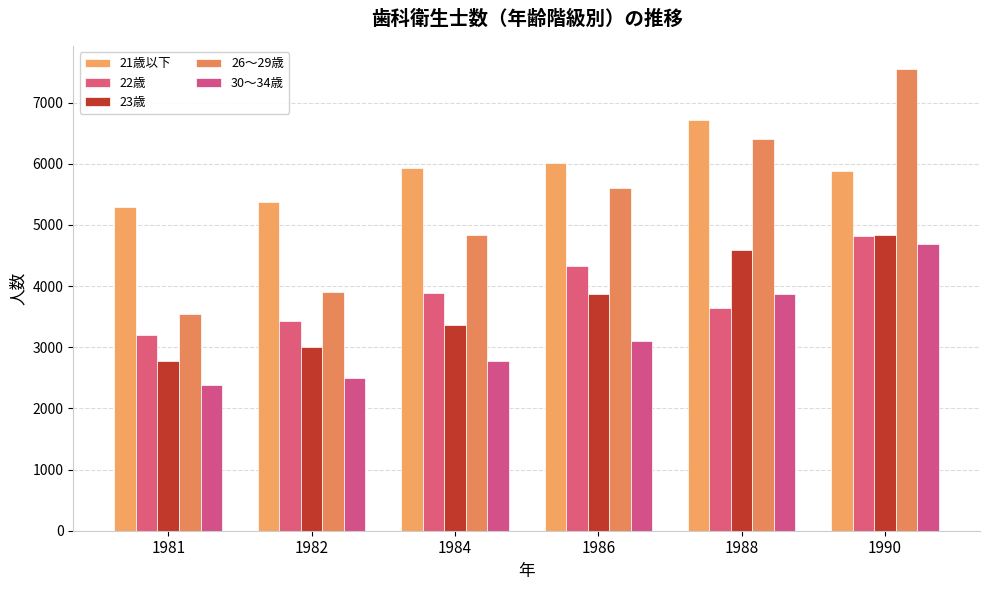

Count the number of categories in the chart.

6